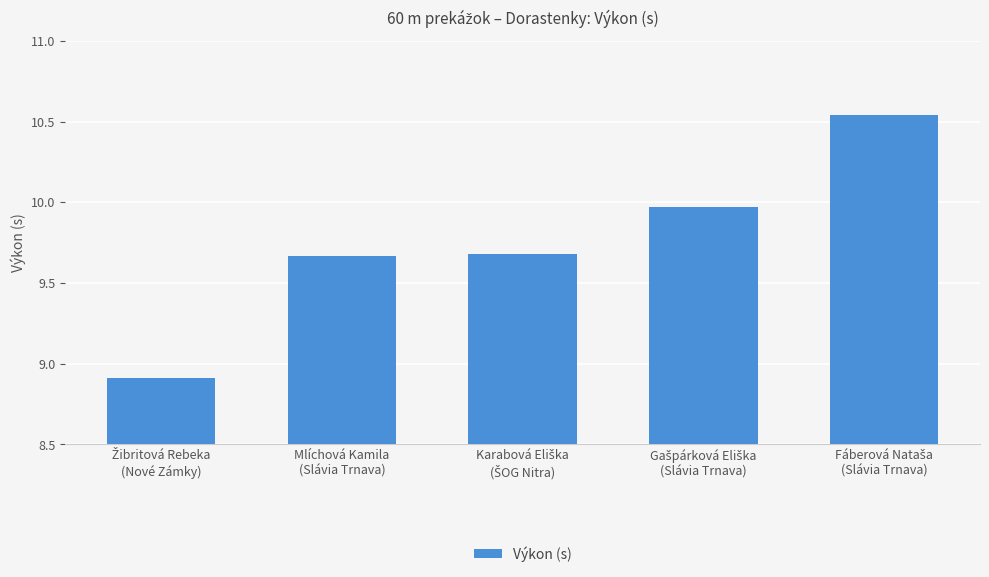

What is the smallest value displayed?

8.9